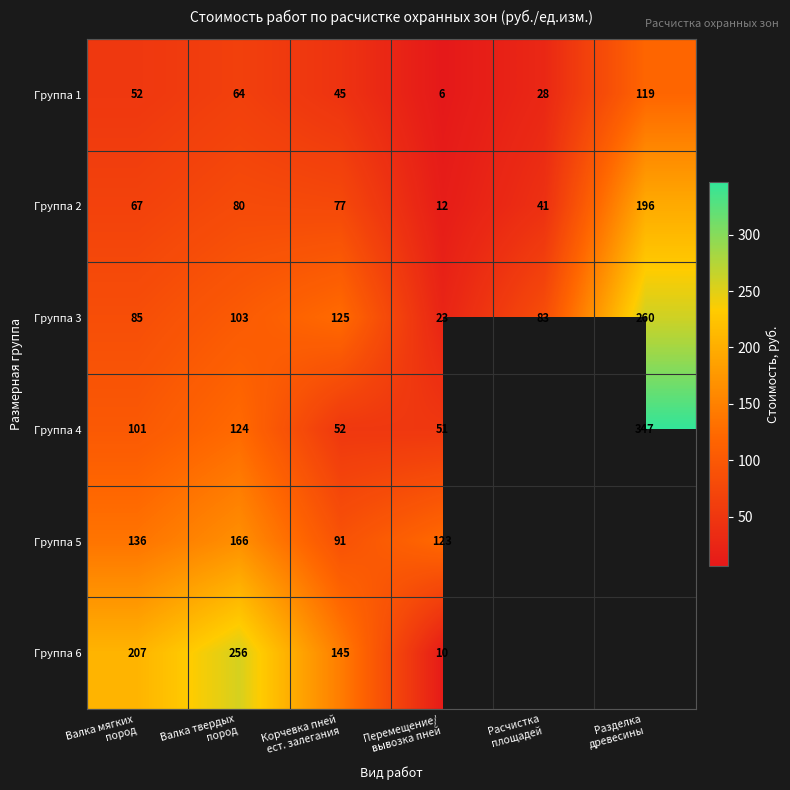

What is the highest value of the Группа 2 series?

196